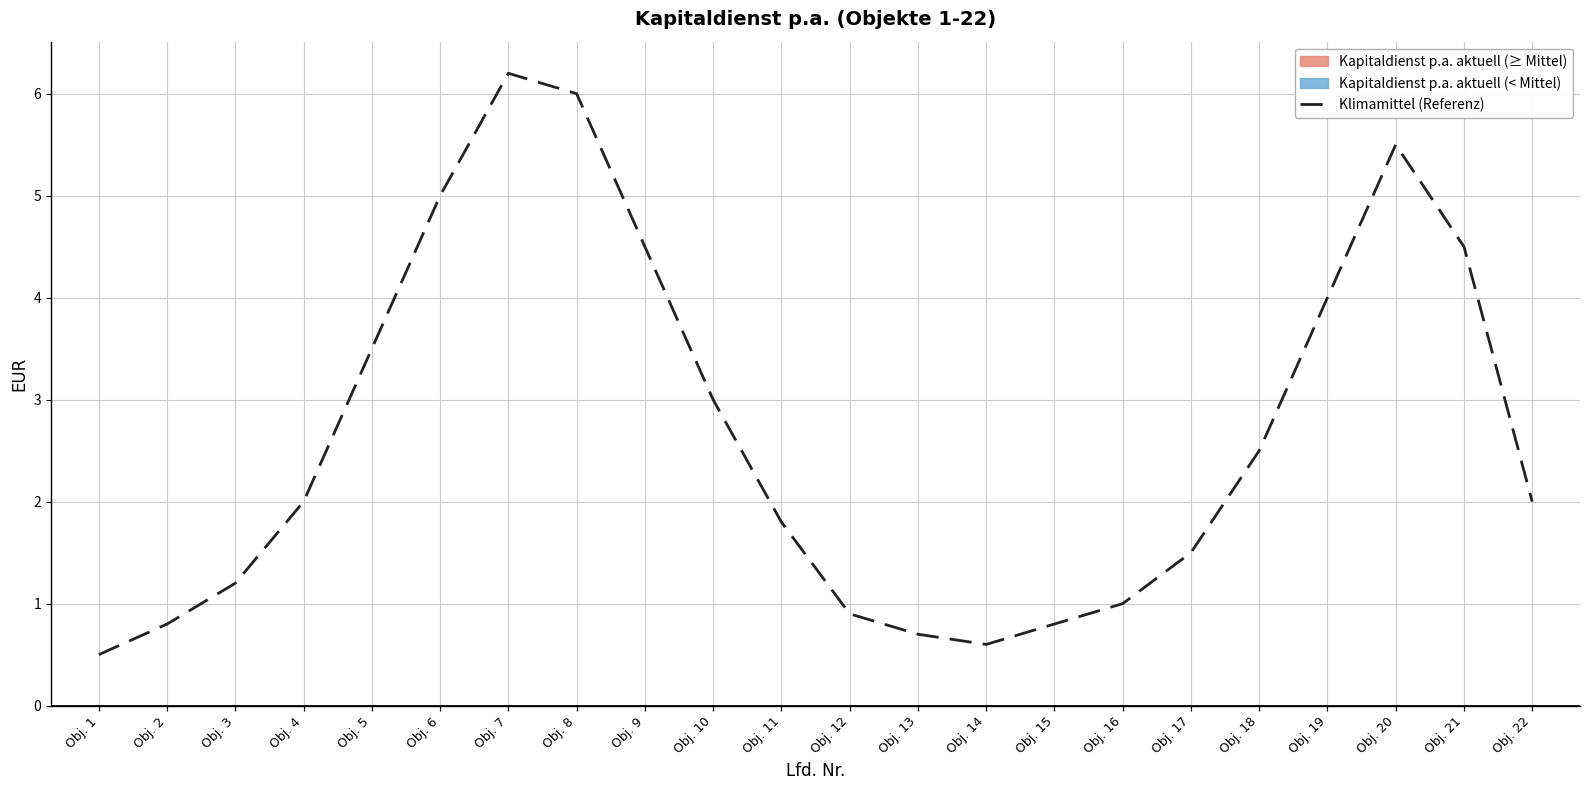

The chart shows a value of 1.5 at Obj. 17. True or false?

True